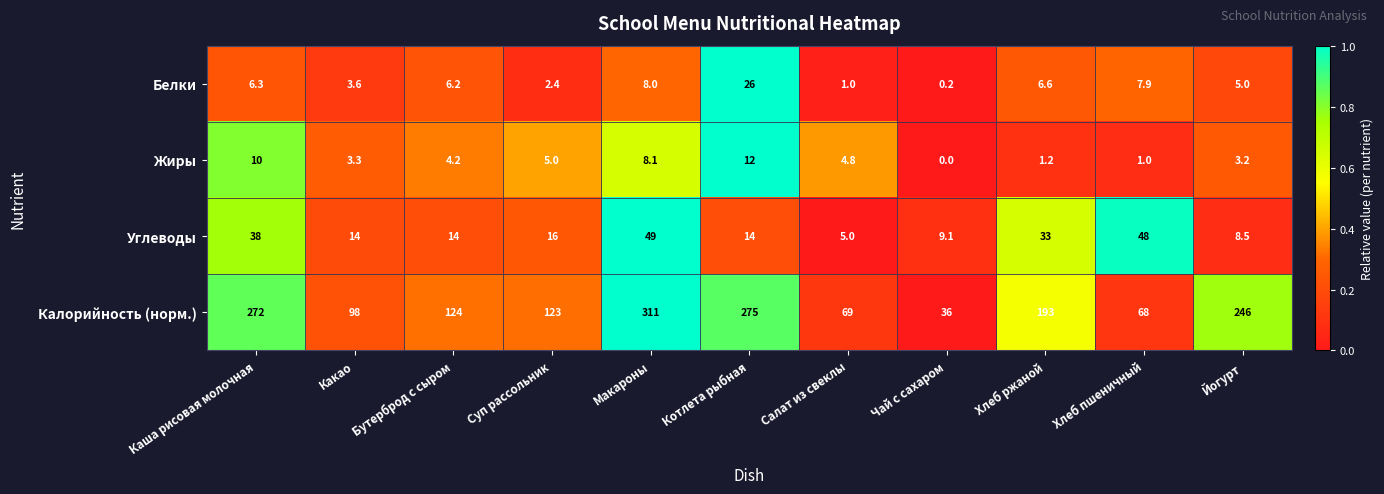

Between Какао and Макароны, which series saw the biggest shift?

Калорийность (норм.)